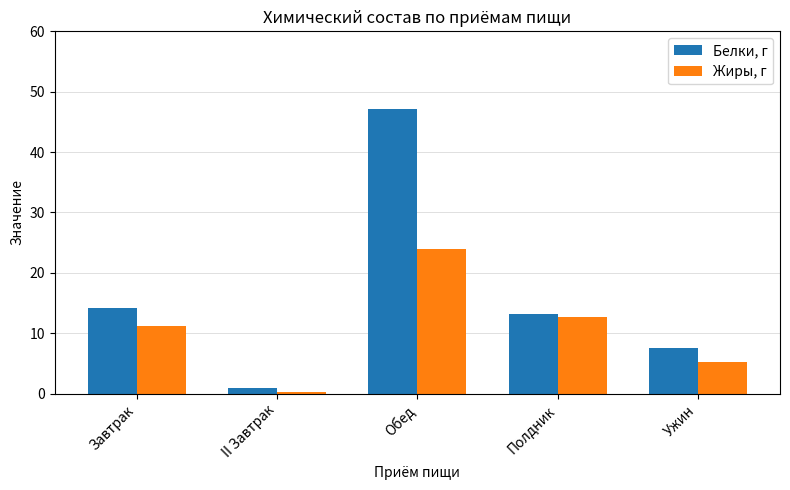

What is the lowest value of the Жиры, г series?

0.2